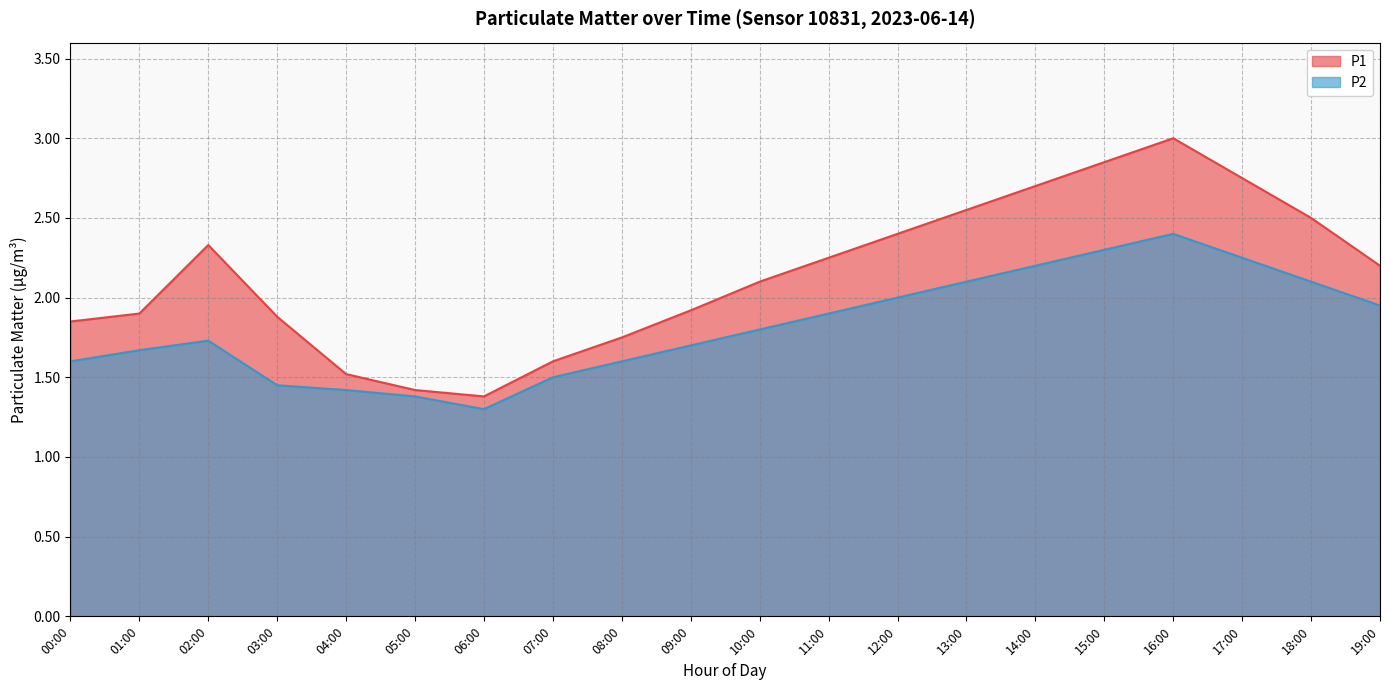

Which series has the largest range (max minus min)?

P1